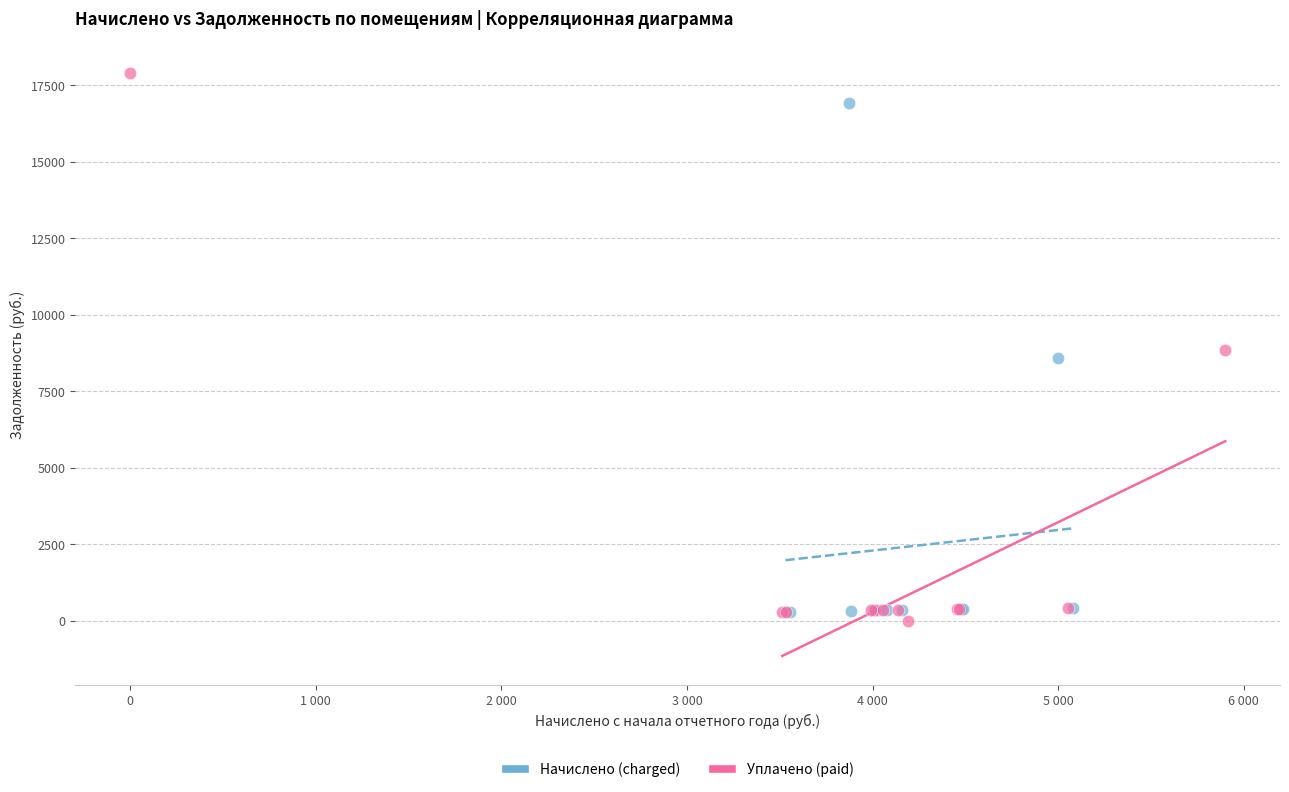

Which series contains the highest Y value?

Уплачено (paid)